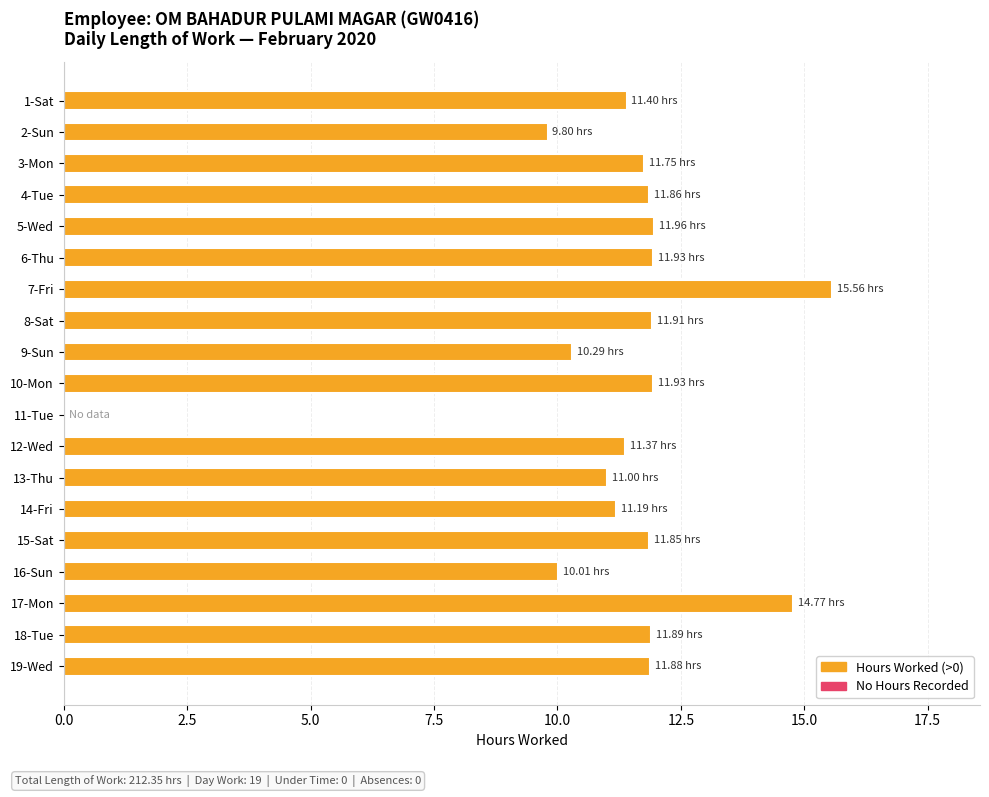

What is the sum of the values at 4-Tue and 3-Mon?

23.6